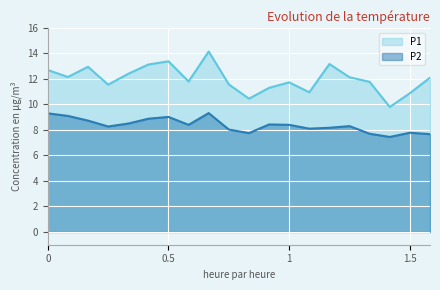

What is the highest value of the P1 series?

14.2